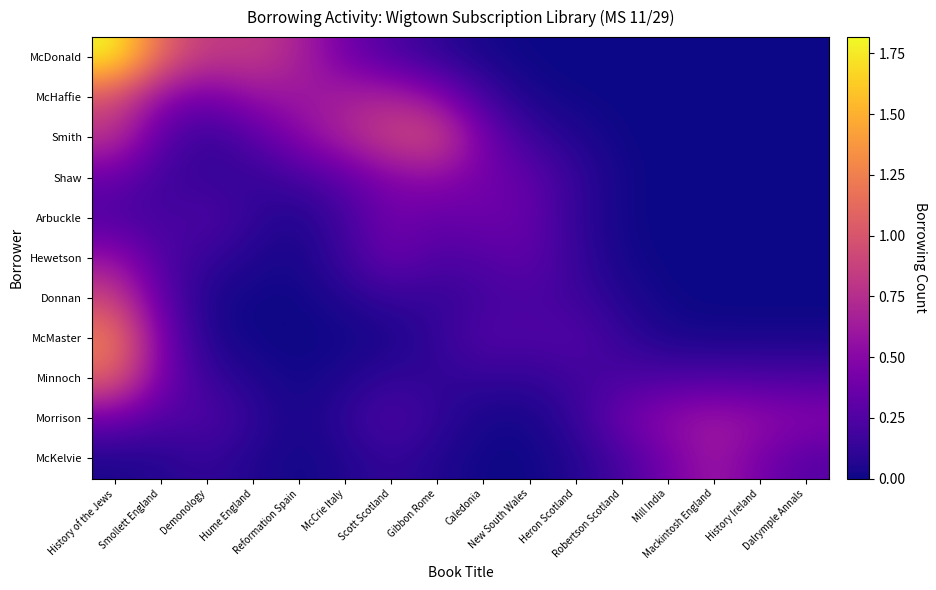

What is the spread (max minus min) of values at Mackintosh England?

0.6